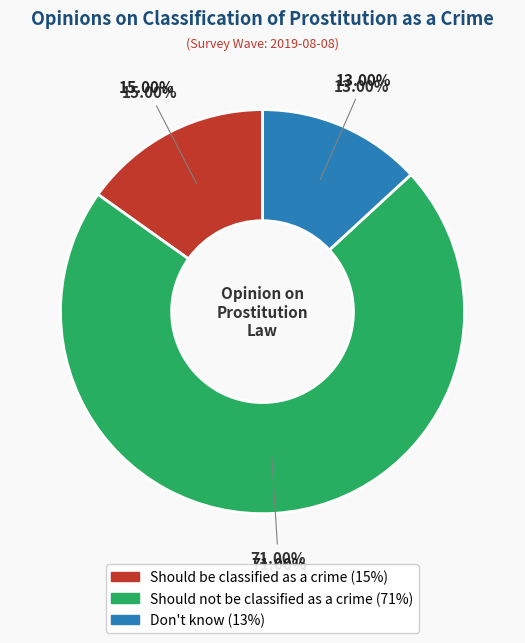

Is the sum of Should be classified as a crime and Don't know greater than half?

No